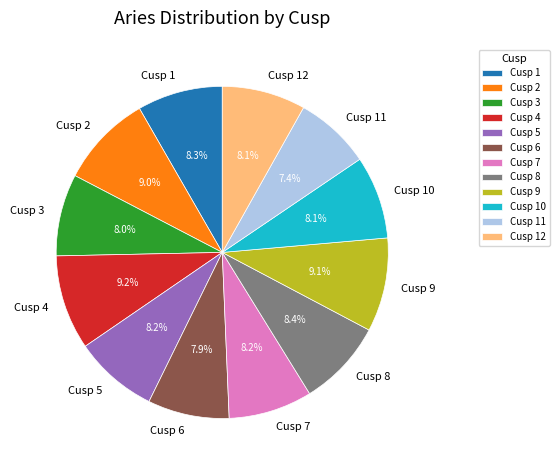

Is it true that Cusp 2 is 17% of the pie?

False